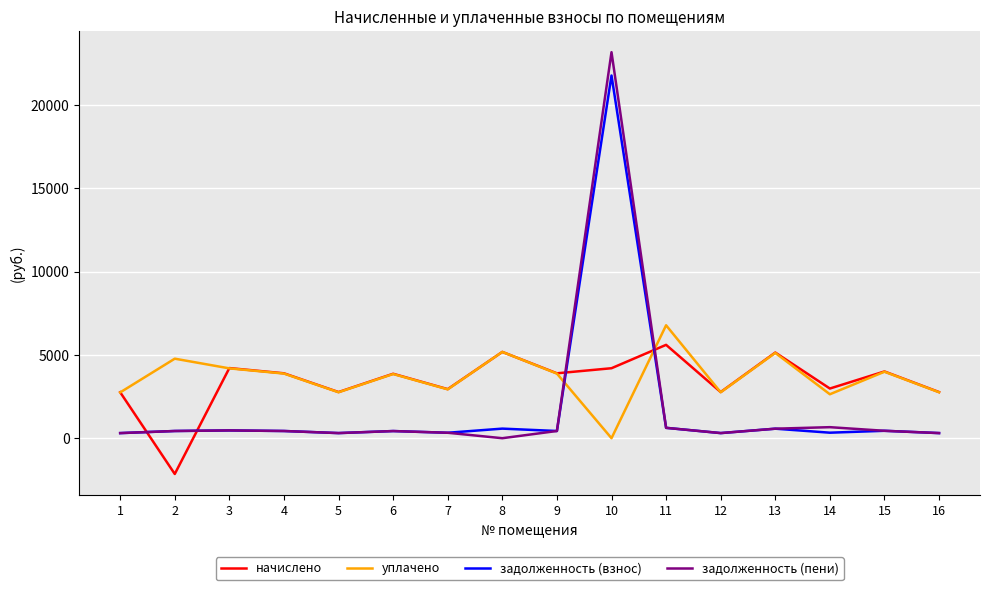

Is the value of начислено at 13 greater than the value of задолженность (взнос) at 5?

Yes